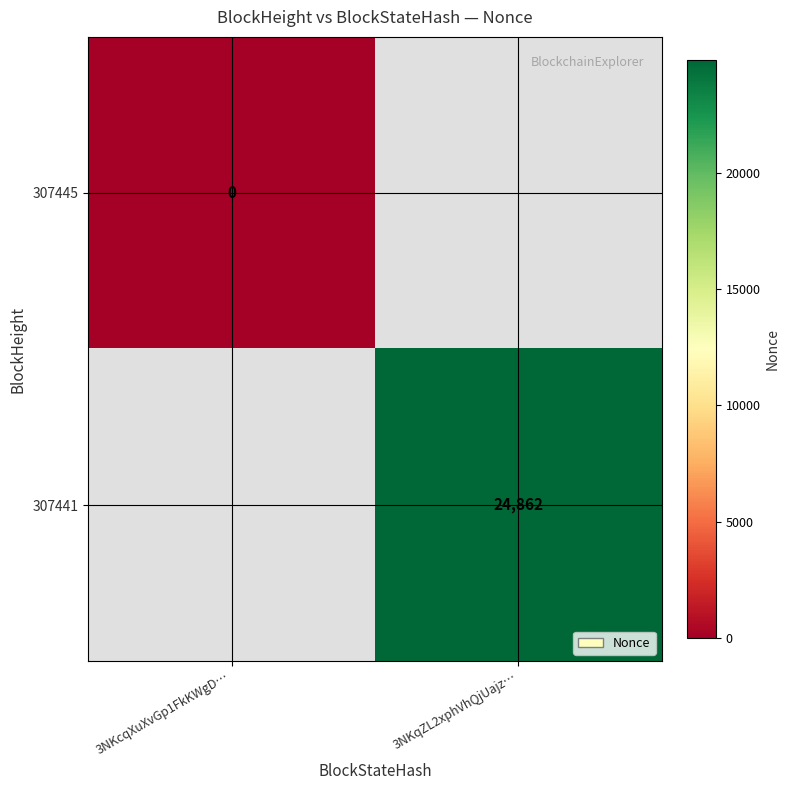

Is it true that 307441 equals 42475 at 3NKqZL2xphVhQjUajz…?

False